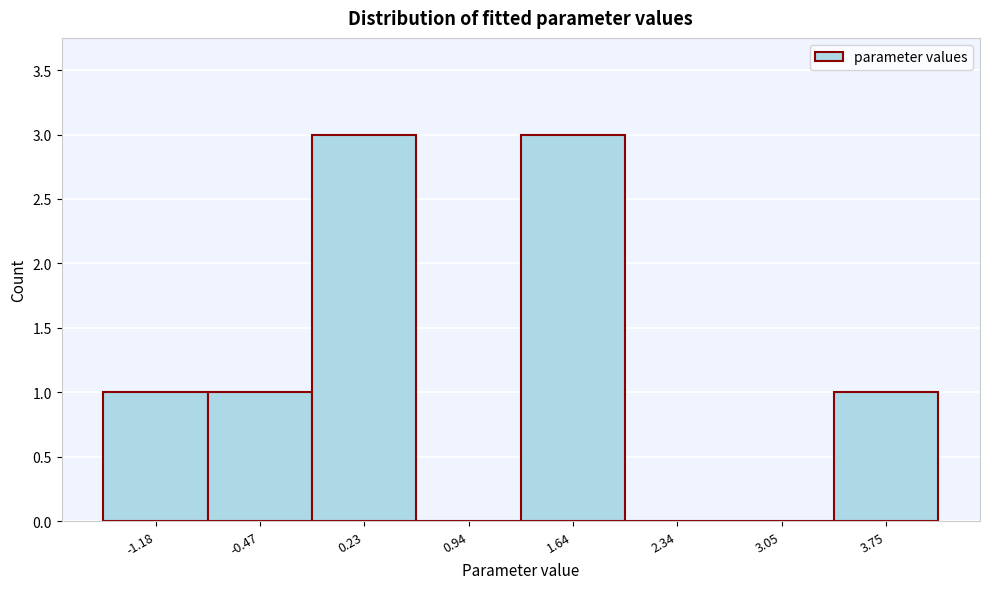

Reading left to right, list every bar in this chart as the range it spans on the x-axis followed by its height. Neither the bar edges nor the heights are printed on the chart, so give them approximately, as read against the axes.

-1.5 to -0.8: 1
-0.8 to -0.1: 1
-0.1 to 0.6: 3
0.6 to 1.3: 0
1.3 to 2.0: 3
2.0 to 2.7: 0
2.7 to 3.4: 0
3.4 to 4.1: 1